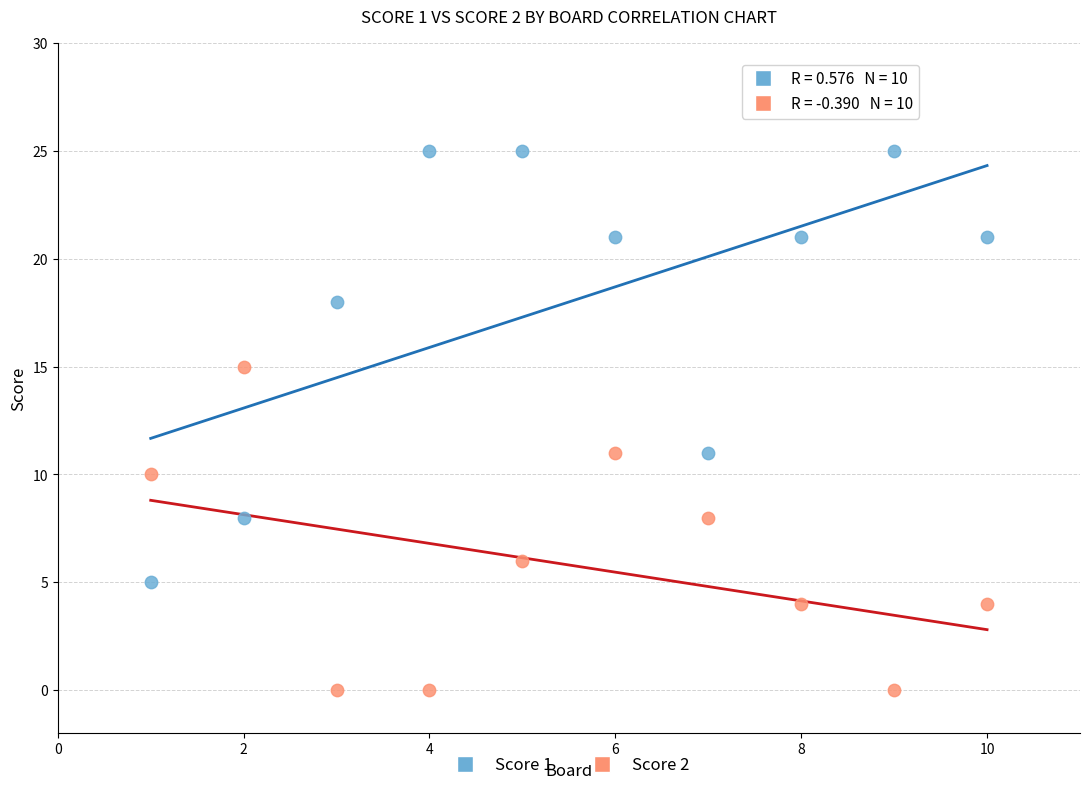

Across all data points, what is the range of X values (max minus min)?

9